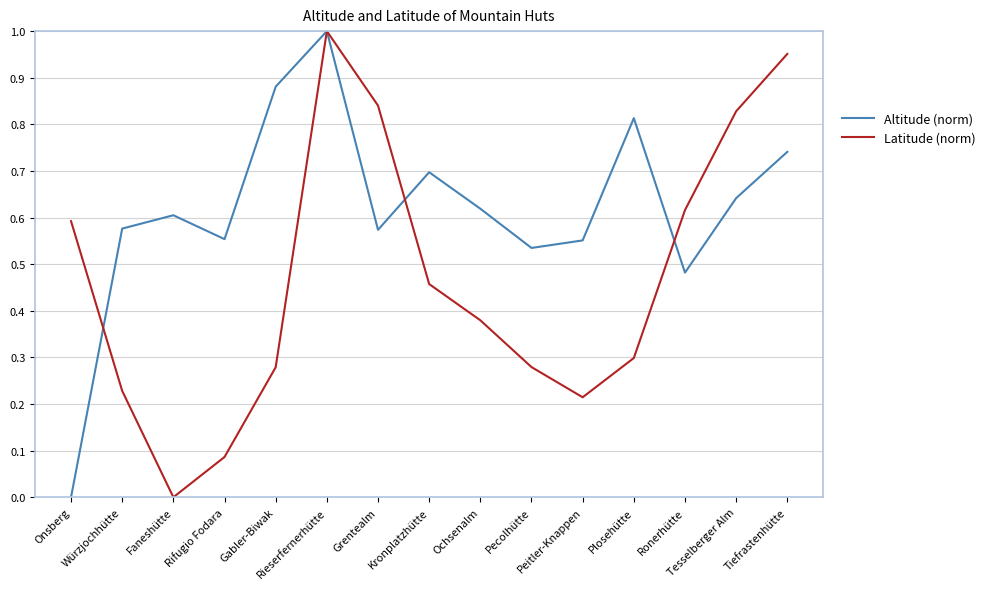

True or false: Altitude (norm) has a value of 0.6 at Grentealm.

True